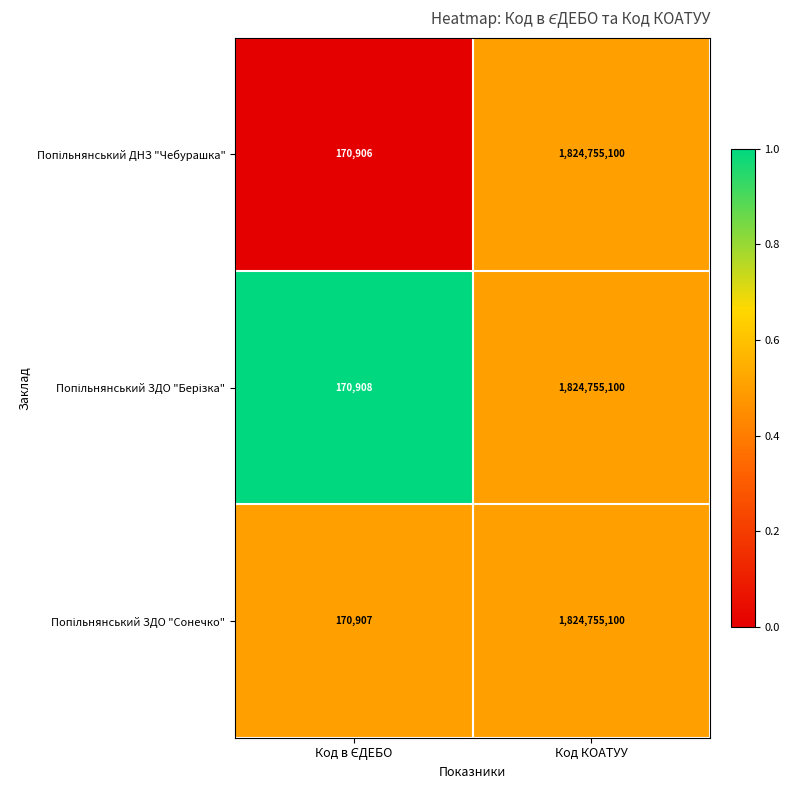

What is the total value across all series at Код КОАТУУ?

5474265300